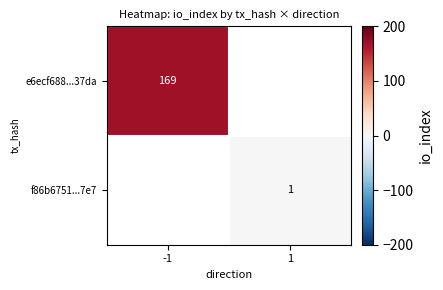

Is it true that e6ecf688...37da equals 169 at -1?

True